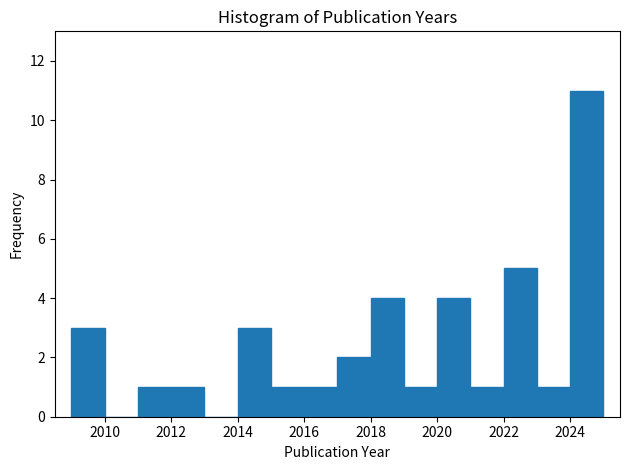

Reading left to right, transcribe this chart: for each bar, give the range it covers on the x-axis and its height. The values are not printed on the chart, so give them approximately, as read against the axis.

2009 to 2010: 3
2010 to 2011: 0
2011 to 2012: 1
2012 to 2013: 1
2013 to 2014: 0
2014 to 2015: 3
2015 to 2016: 1
2016 to 2017: 1
2017 to 2018: 2
2018 to 2019: 4
2019 to 2020: 1
2020 to 2021: 4
2021 to 2022: 1
2022 to 2023: 5
2023 to 2024: 1
2024 to 2025: 11